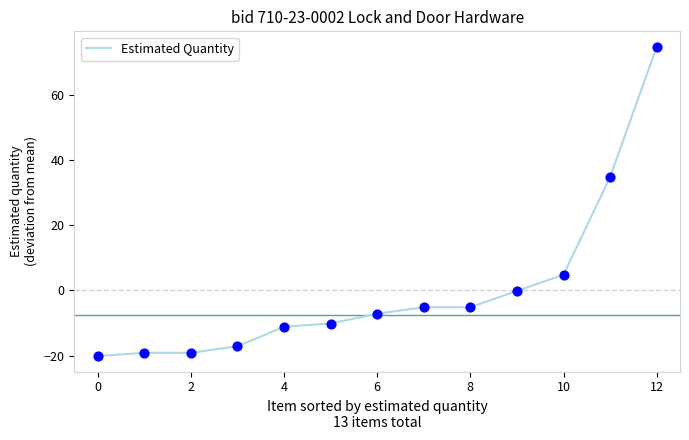

What is the maximum value shown in the chart?

74.8